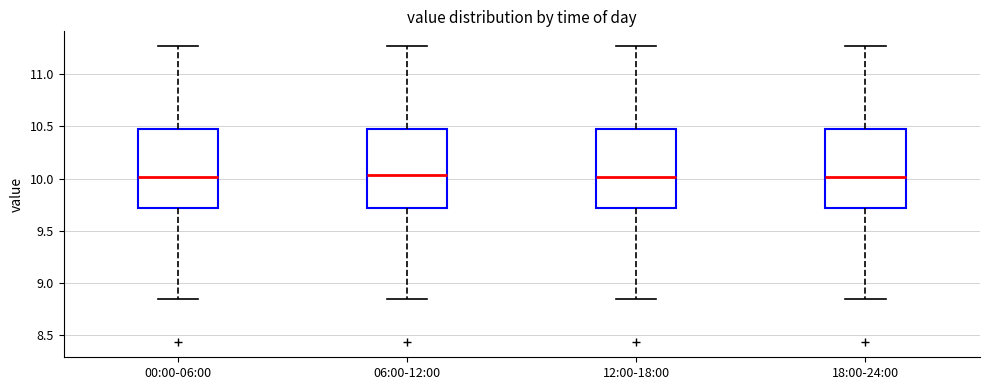

Where is the upper edge of the box for 00:00-06:00 on the y-axis? The values are not printed on the chart, so give them approximately, as read against the axis.

10.50